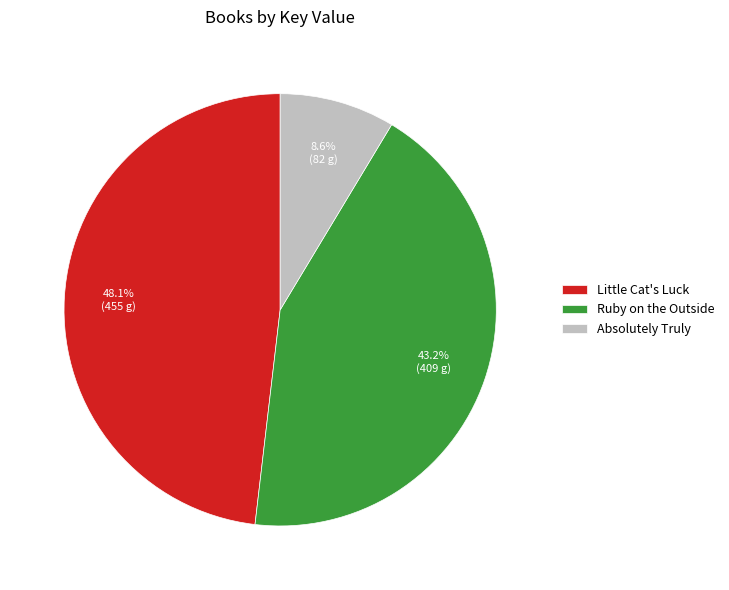

What is the ratio of the value at Little Cat's Luck to the value at Ruby on the Outside?

1.1